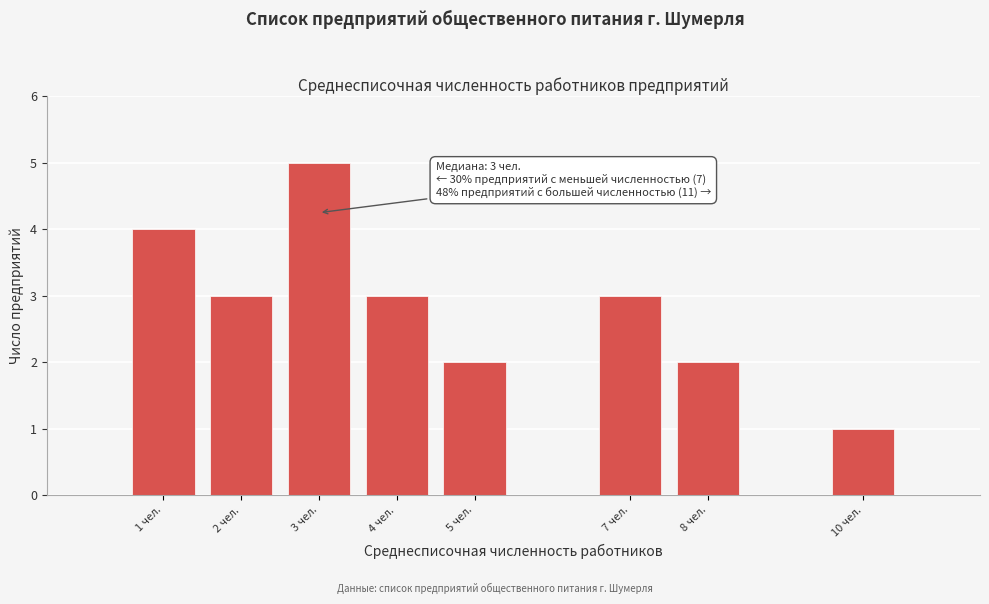

Reading right to left, transcribe all the data shown in this chart.

1	2	3	2	3	5	3	4